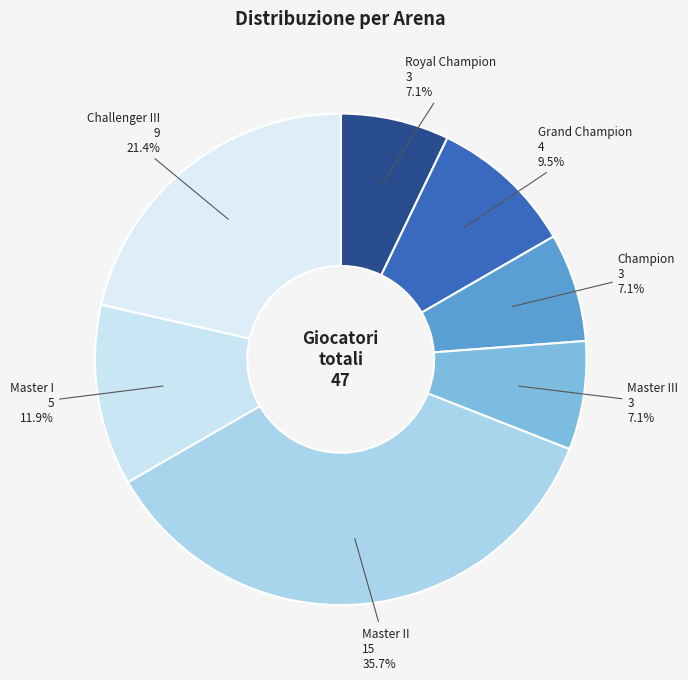

What percentage is the Royal Champion slice, to the nearest percent?

7%